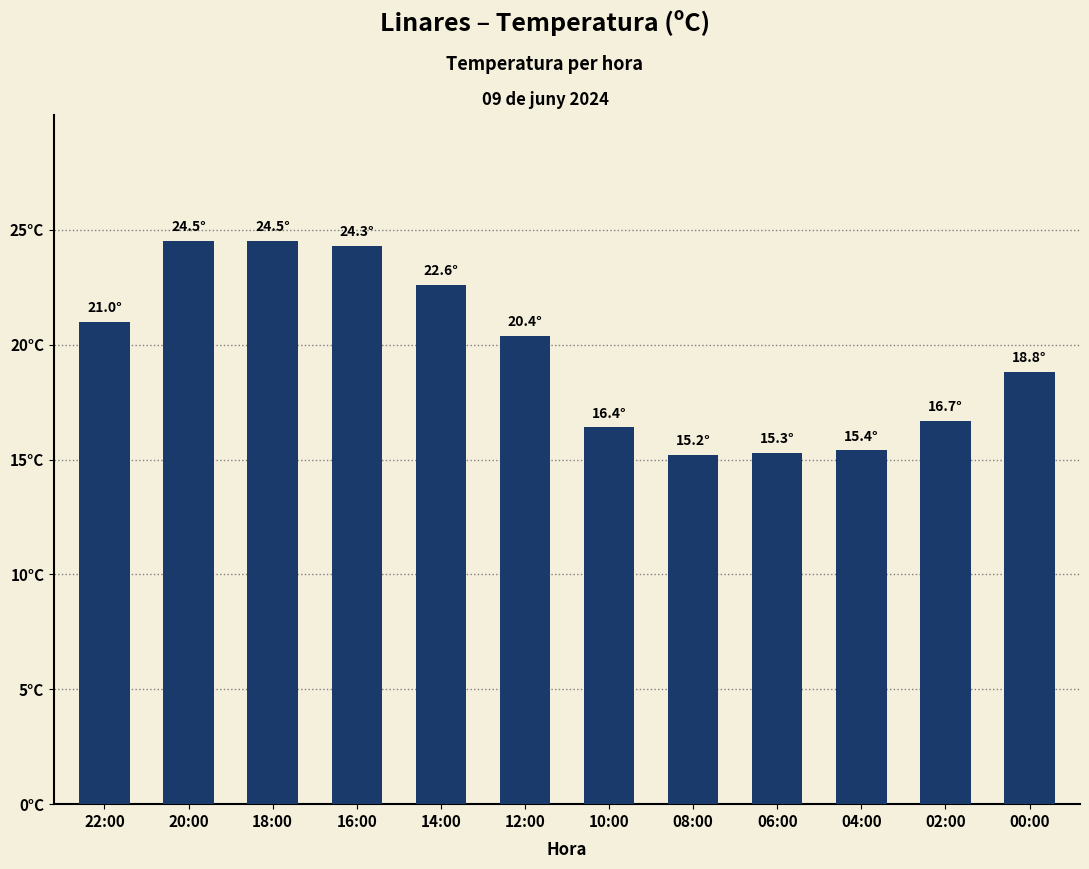

What is the label of the 12th bar from the right?

22:00